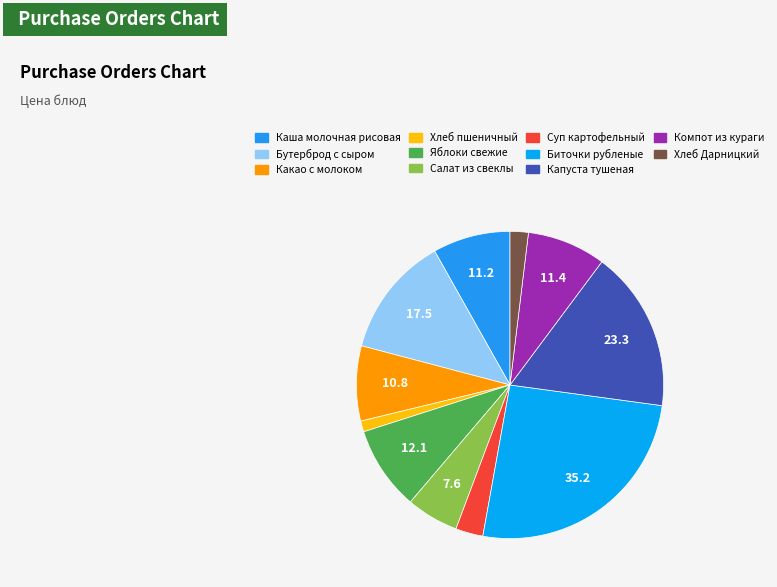

To the nearest percent, what portion does Салат из свеклы represent?

6%